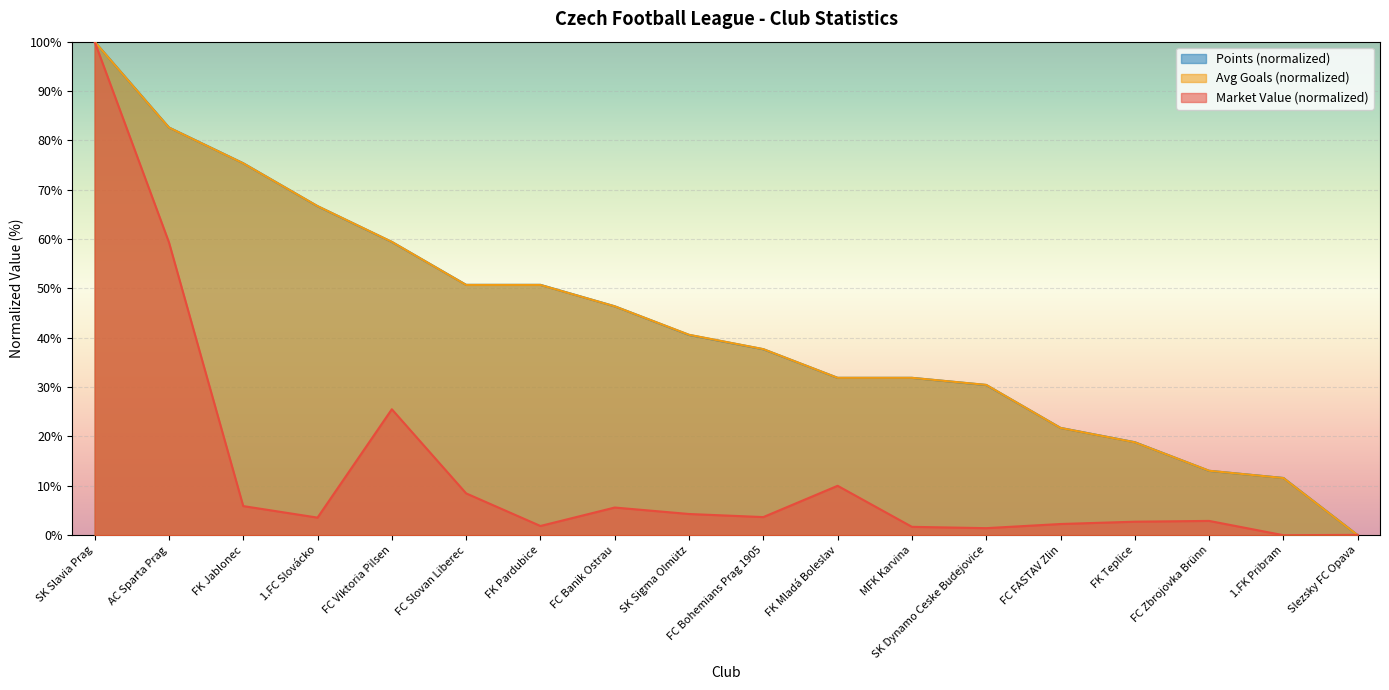

Which series changed the most between SK Slavia Prag and FK Teplice?

Market Value (normalized)